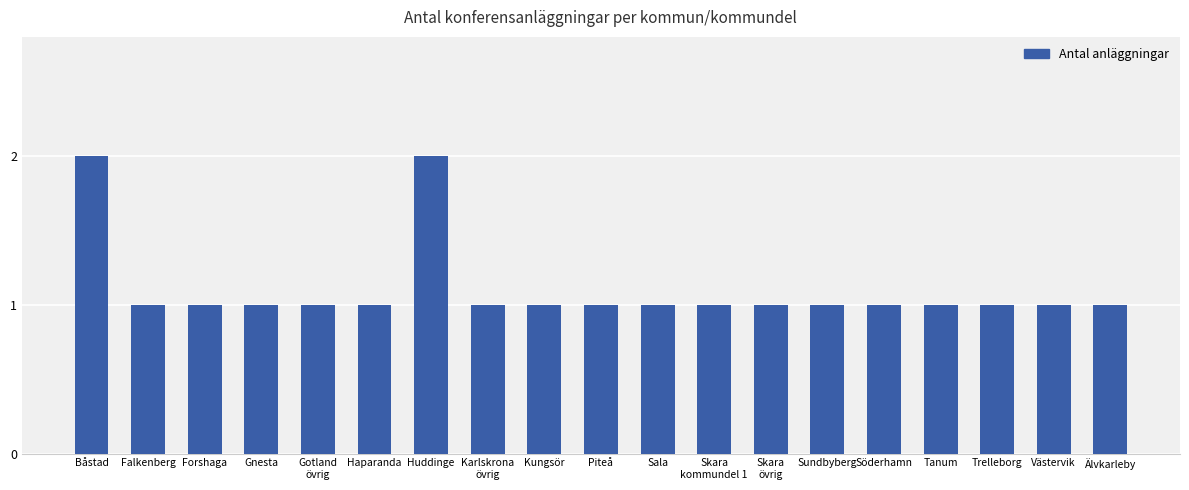

Are the bars grouped side by side (vs. stacked)?

No